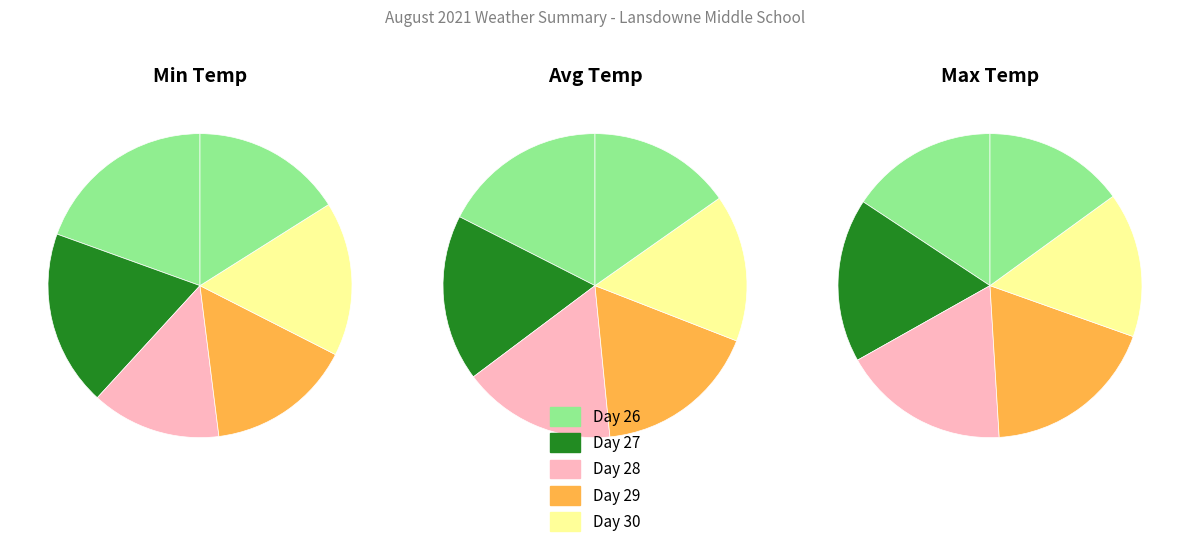

Does Day 28 represent more than half of the total?

No